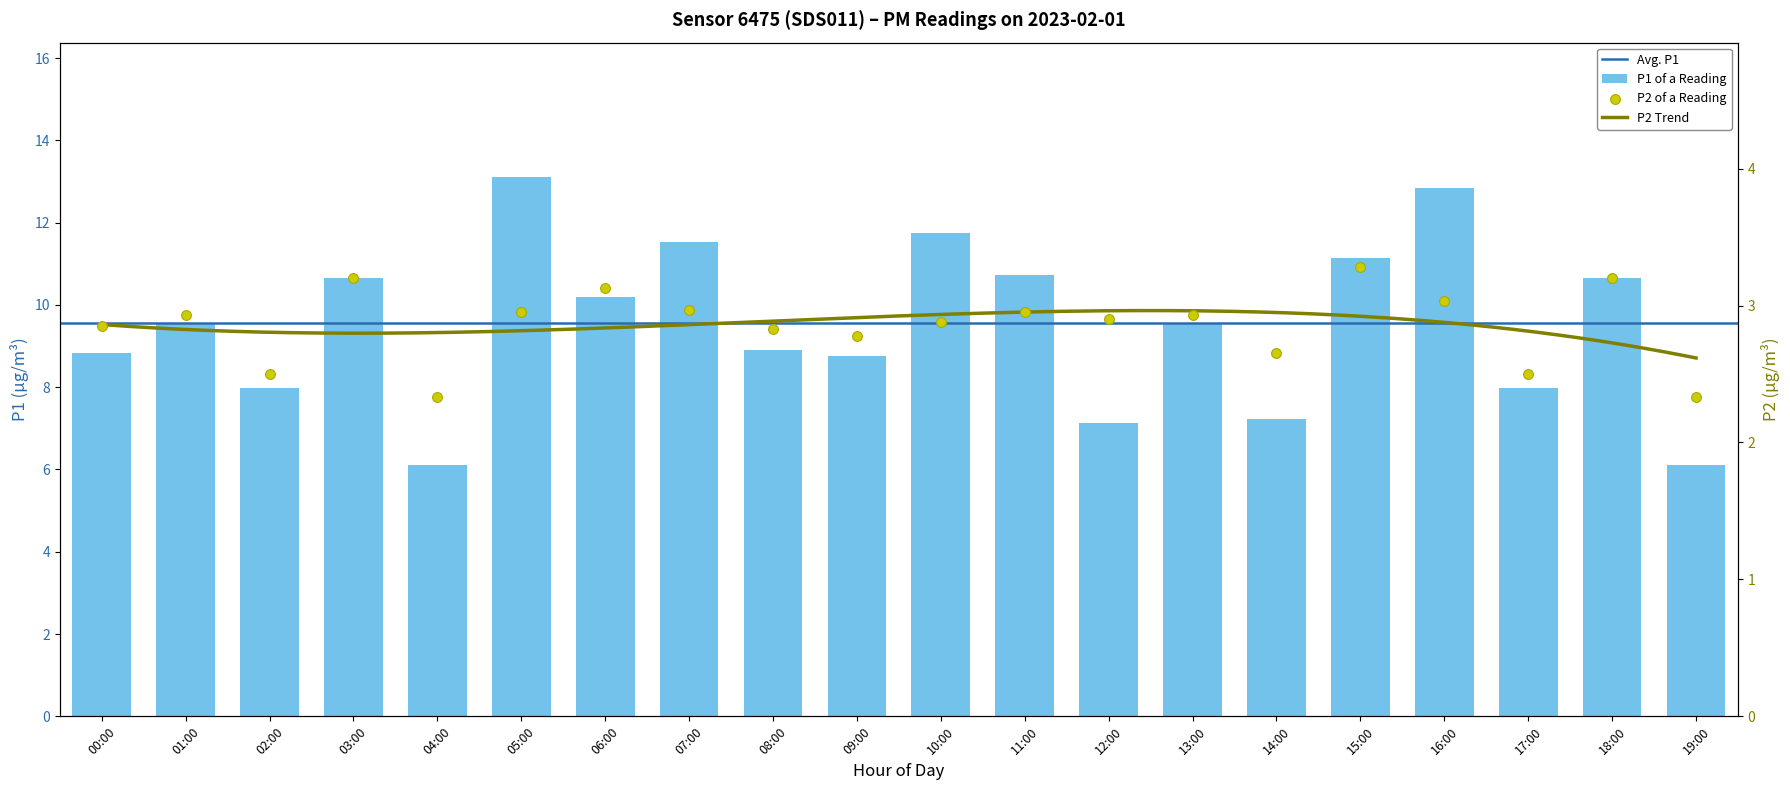

Which series has the largest total across all categories?

P1